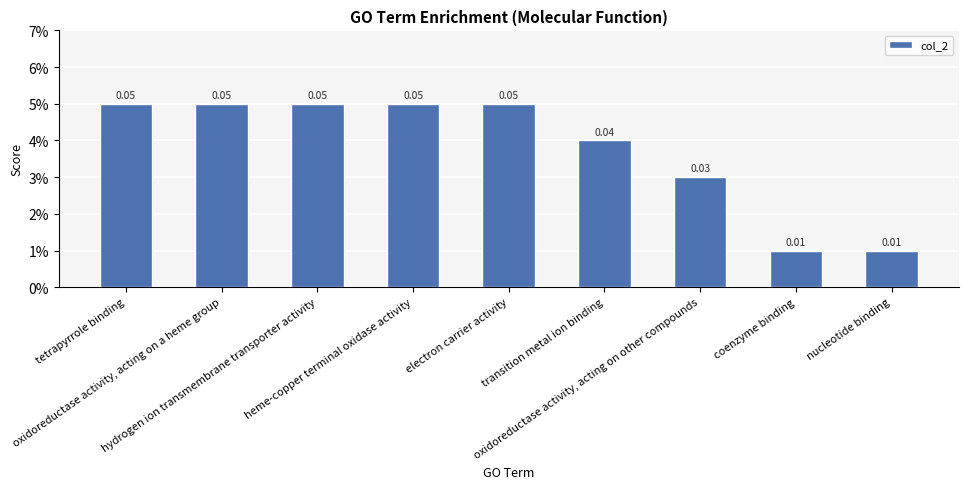

The chart shows a value of 0.0 at transition metal ion binding. True or false?

False